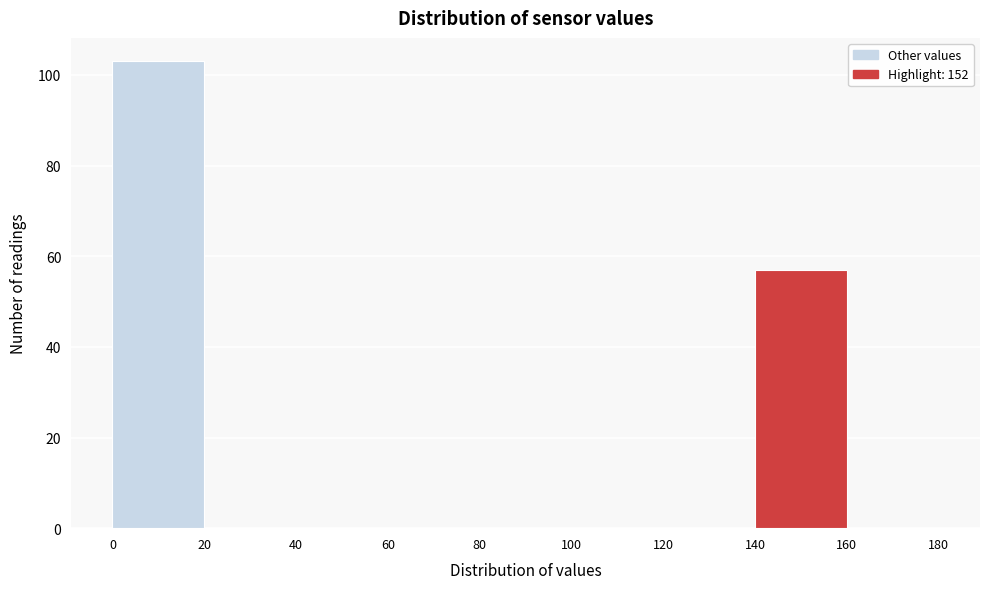

Which range on the x-axis has the tallest bar?

0 to 20